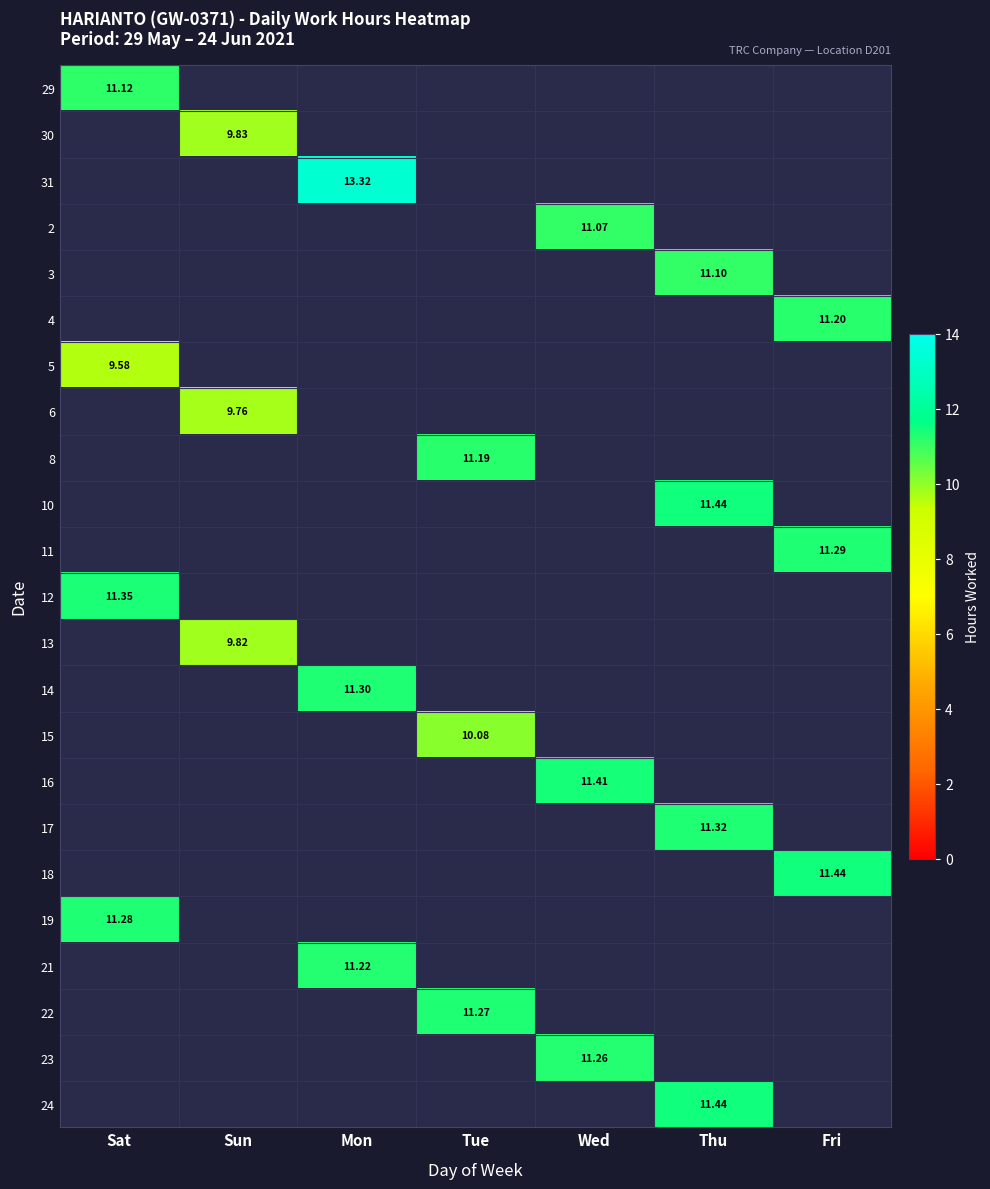

Which category has the highest value across all series?

Mon